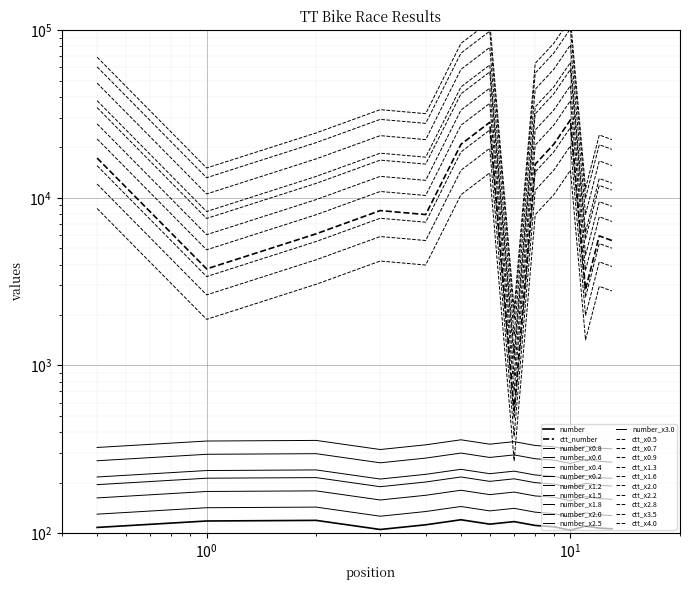

What is the difference between the number values at 11 and 8?

1.0